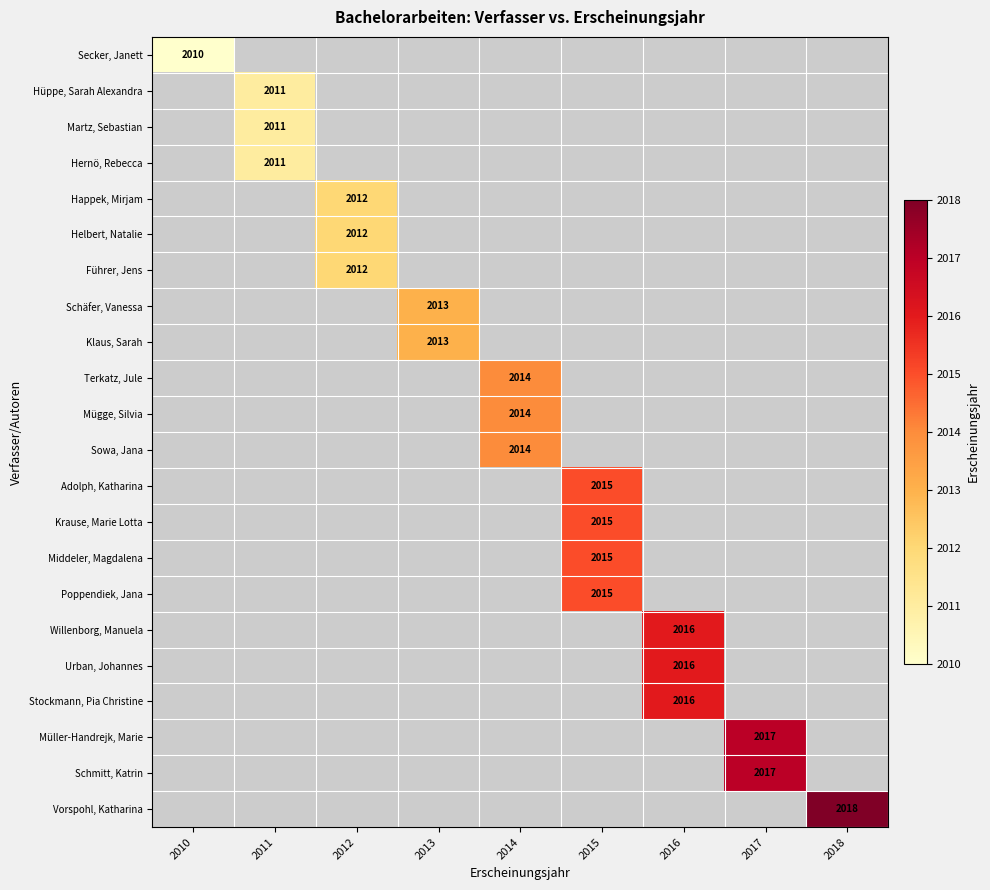

The Schmitt, Katrin series shows 2017 at 2017. True or false?

True